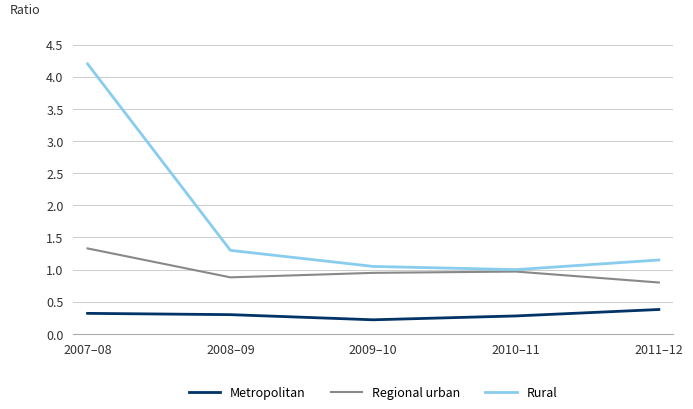

What is the spread (max minus min) of values at 2009–10?

0.8